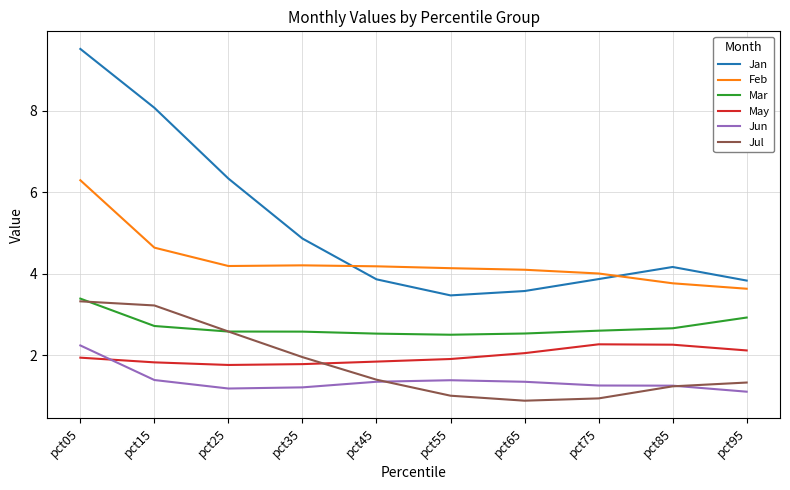

How many series are shown in this chart?

6